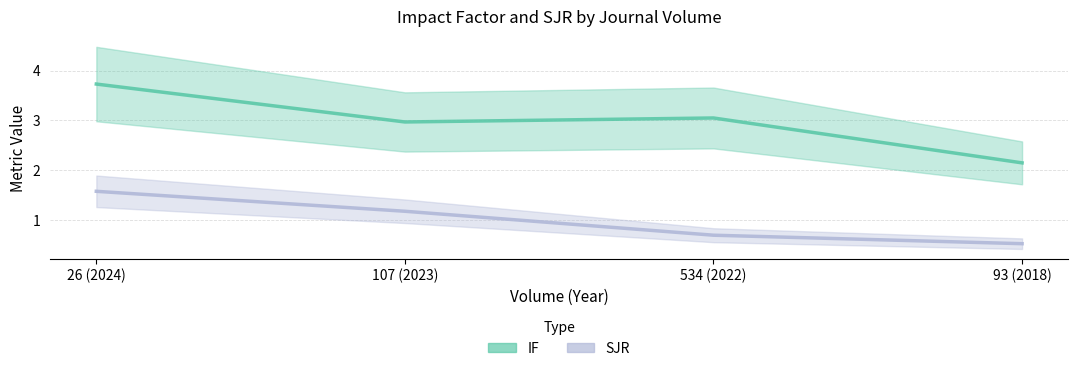

List the series in order of their peak value, lowest first.

SJR, IF